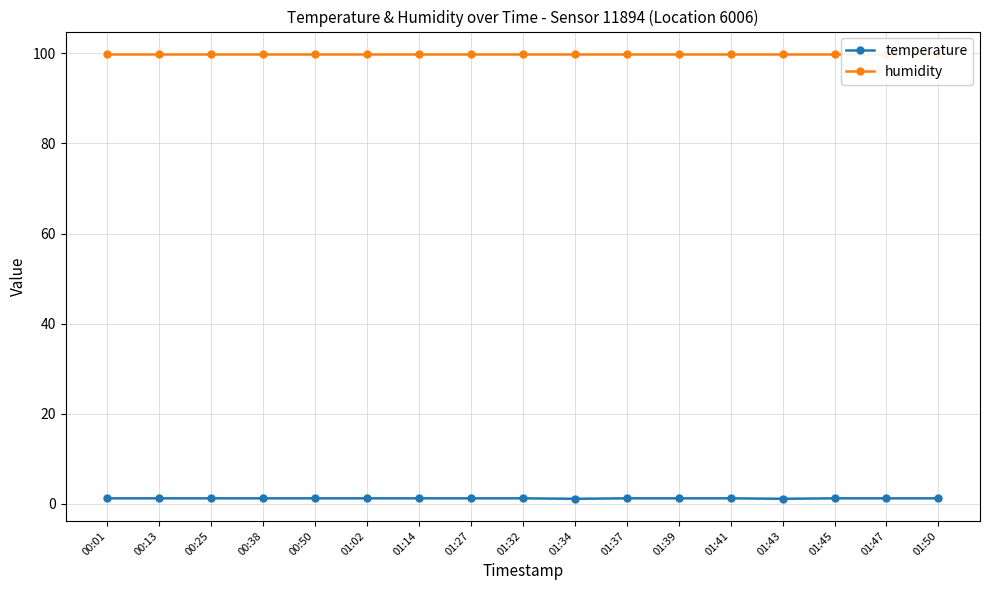

The value of temperature at 01:27 is 1.2. True or false?

True